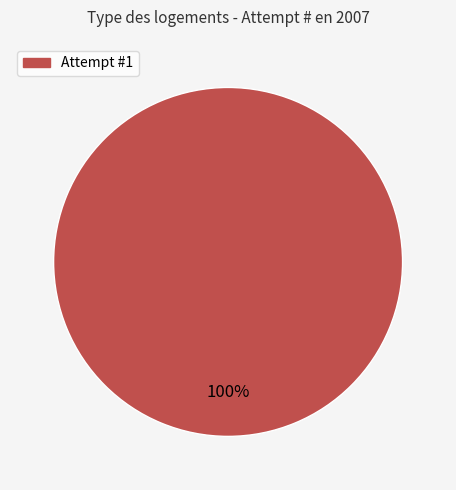

The Attempt #1 slice represents 100% of the pie. True or false?

True